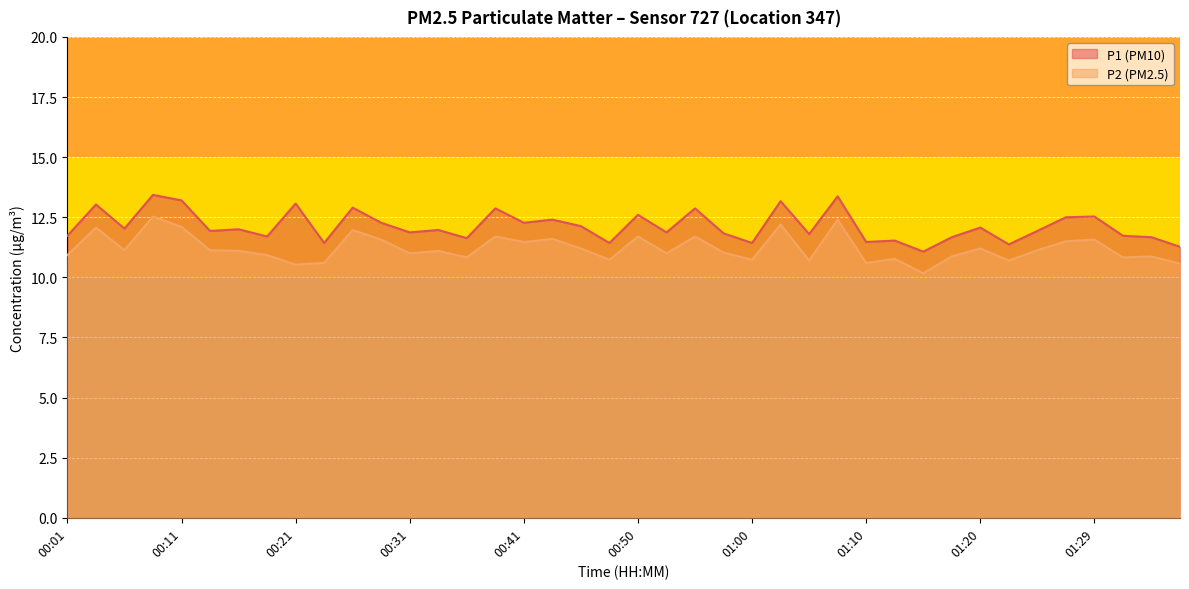

How many data points in P2 are less than 11?

16